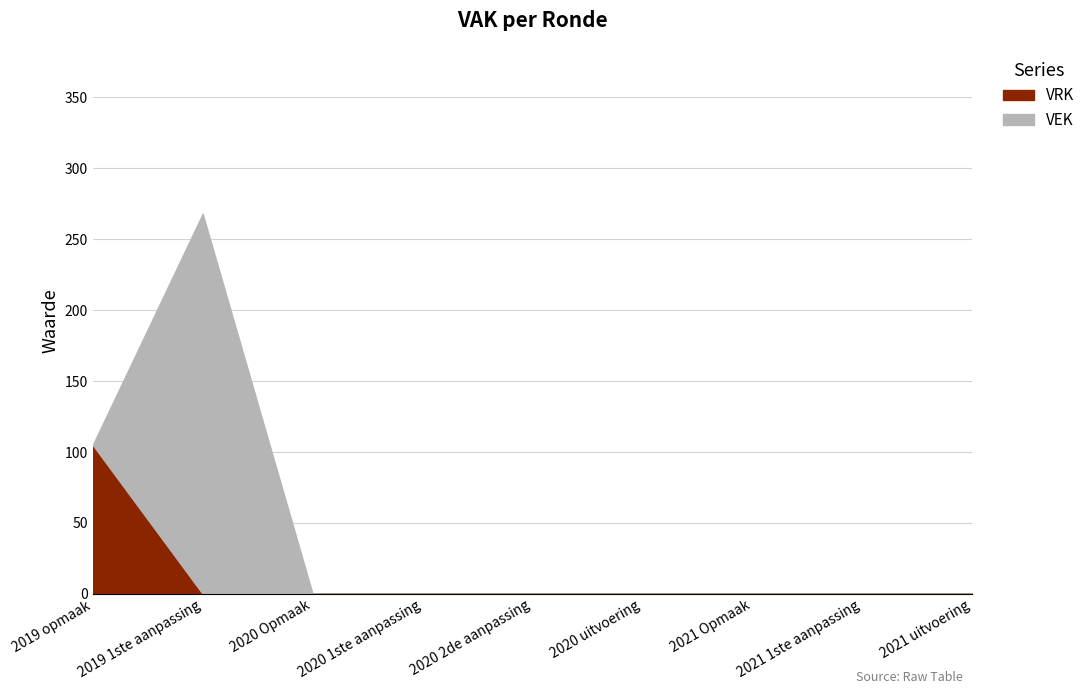

Reading right to left, what are all the values shown in this chart?

VEK: 0	0	0	0	0	0	0	268	0
VRK: 0	0	0	0	0	0	0	0	105